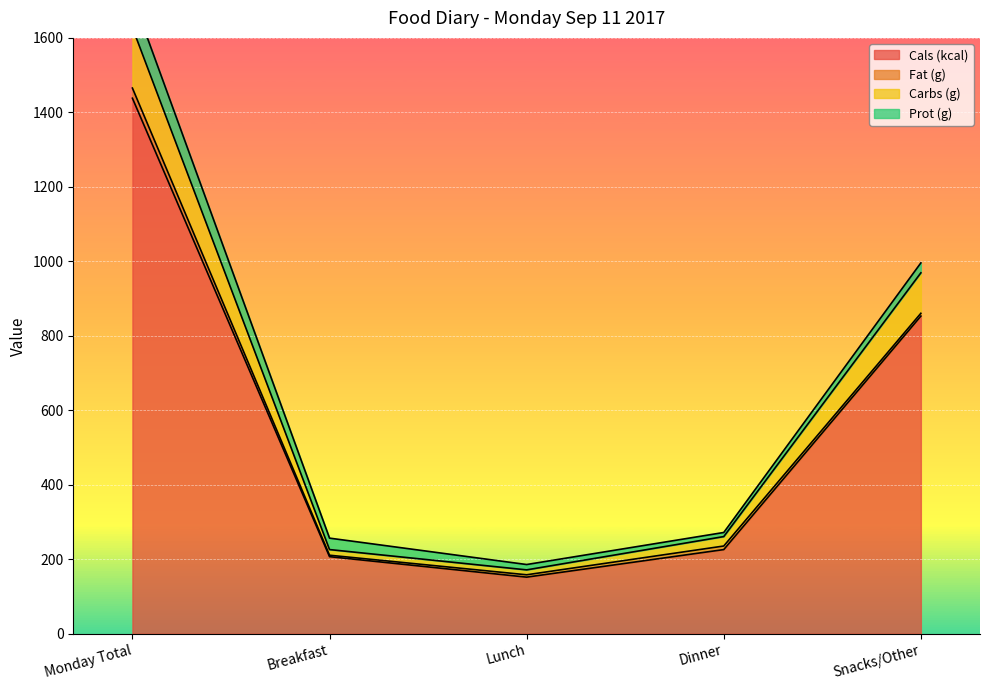

What is the maximum value for Carbs (g)?

1627.6